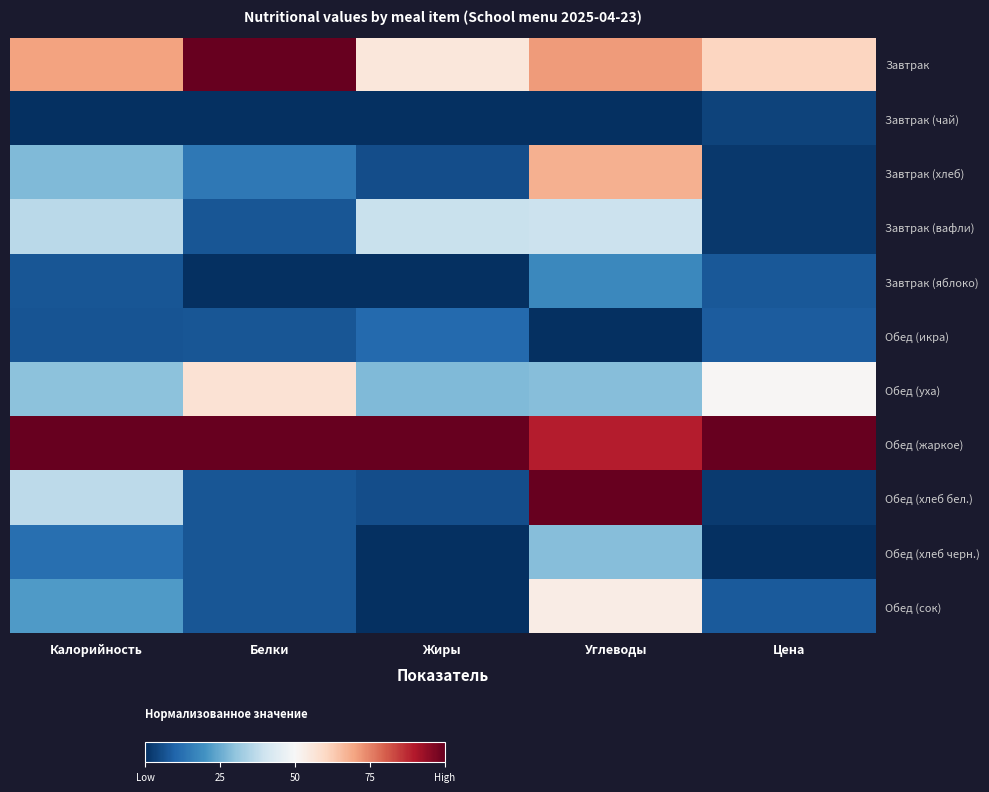

At which category is the sum across all series the highest?

Углеводы